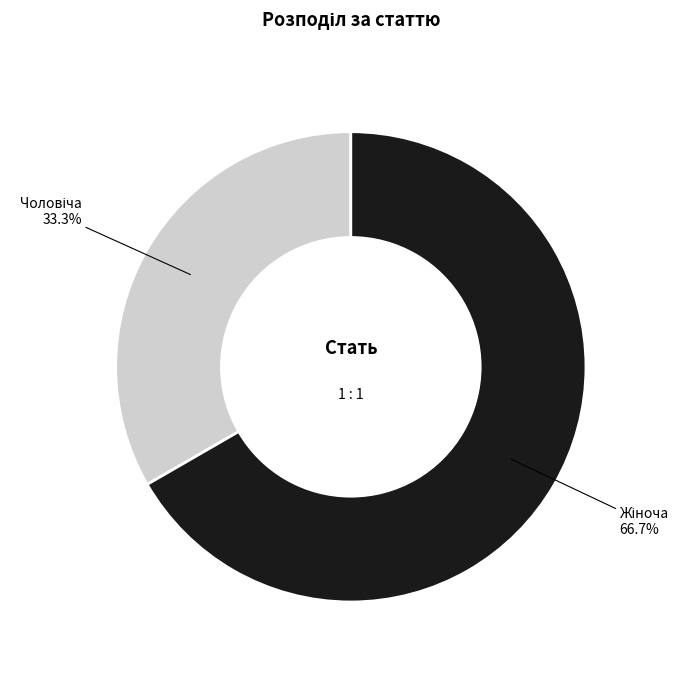

Is there any slice that represents more than half of the pie?

Yes